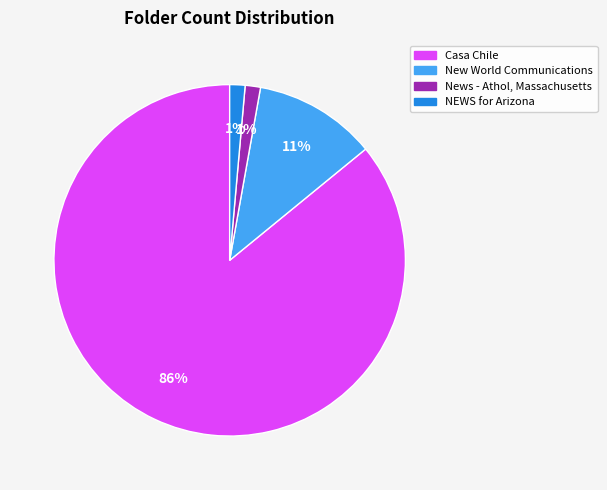

What is the ratio of the value at New World Communications to the value at Casa Chile?

0.1